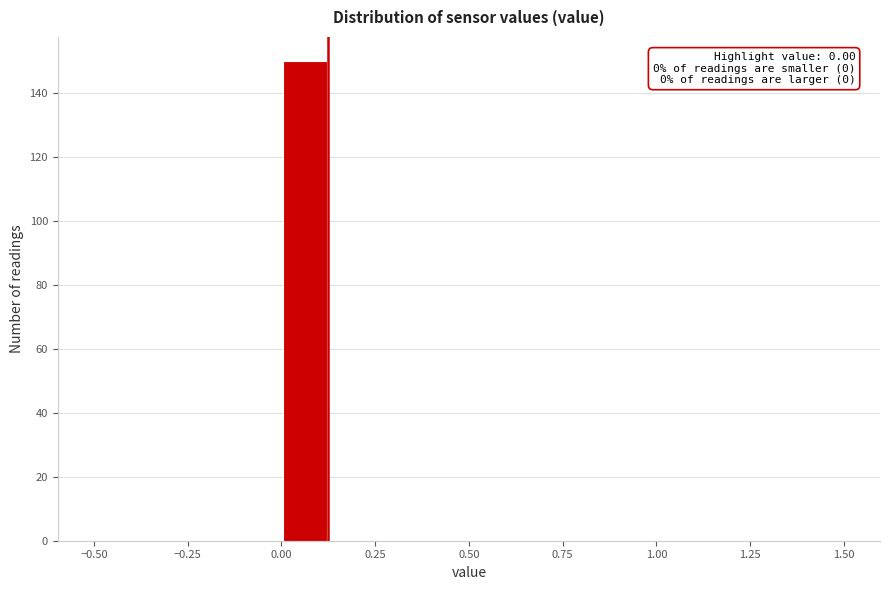

Around what value on the x-axis is the tallest bar? Give the approximate position of its centre, as read against the axis.

0.05